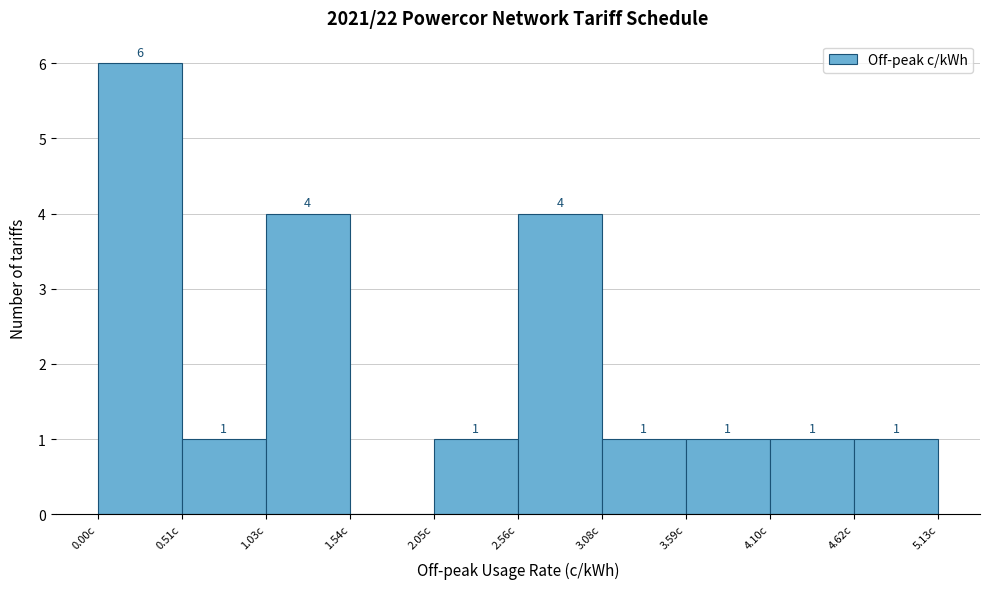

Which range on the x-axis has the tallest bar?

0.0 to 0.5